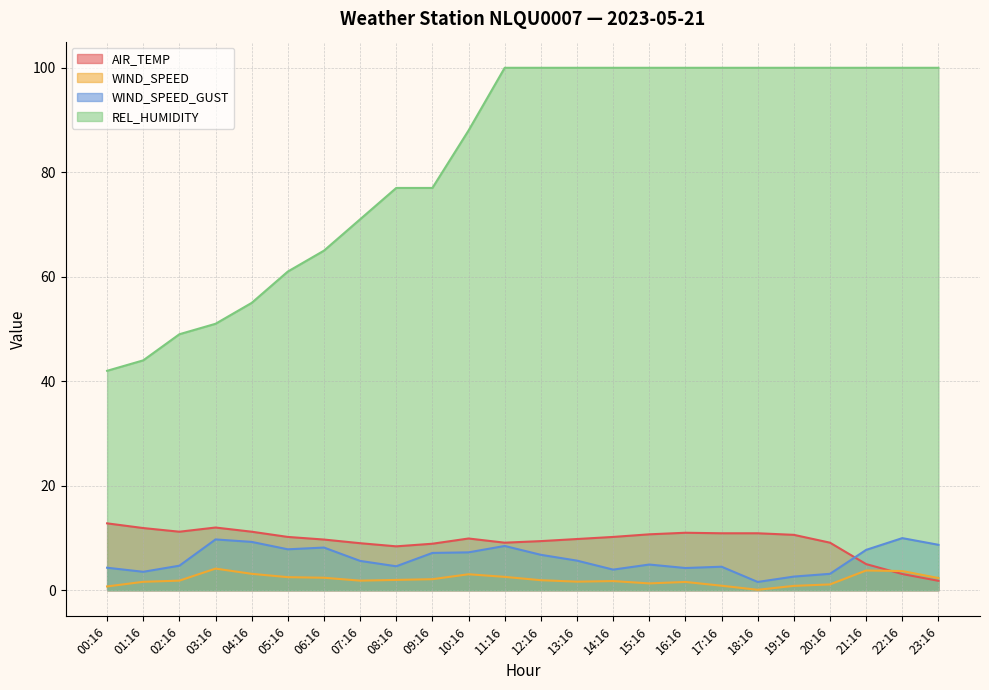

What is the total value across all series at 03:16?

76.9